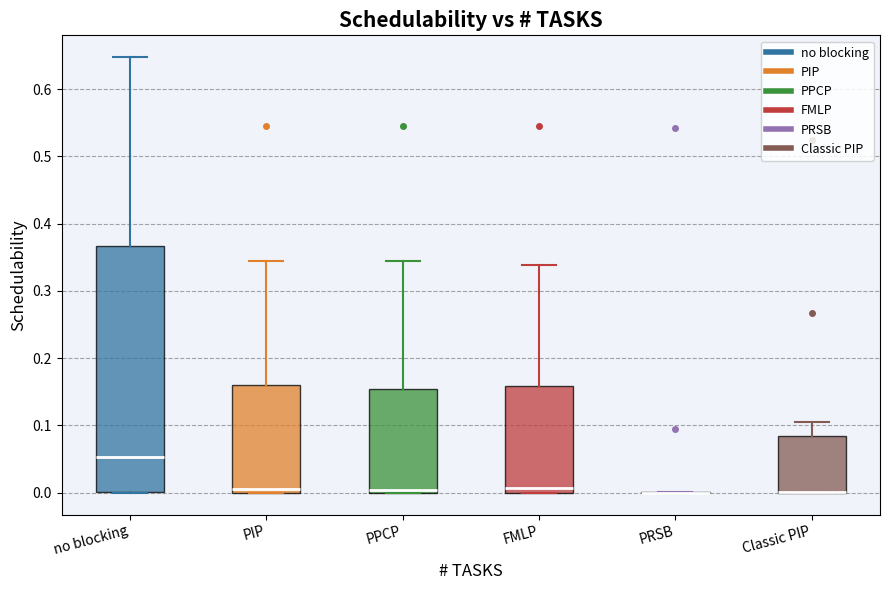

Where does the median line of the box for PIP sit on the y-axis? The values are not printed on the chart, so give them approximately, as read against the axis.

0.01